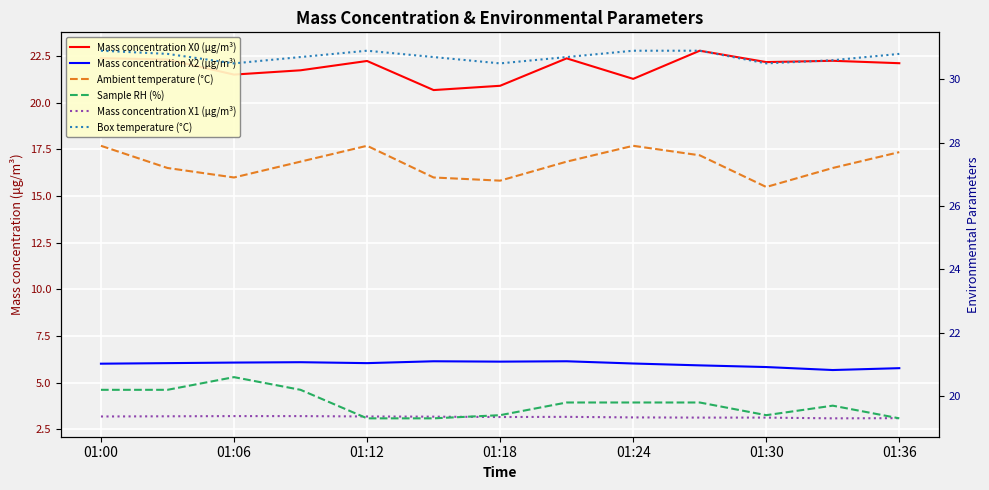

How many data points in Ambient temperature (°C) are less than 27?

4